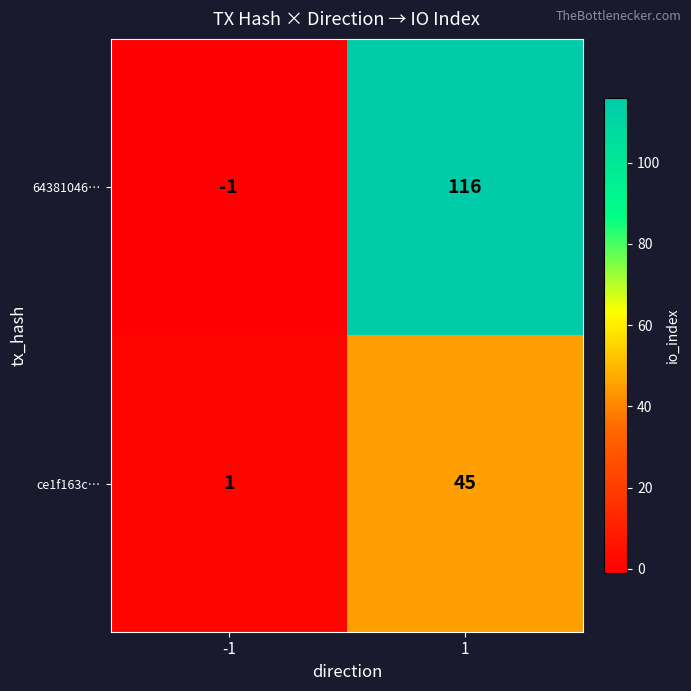

What is the maximum value shown in the chart?

116